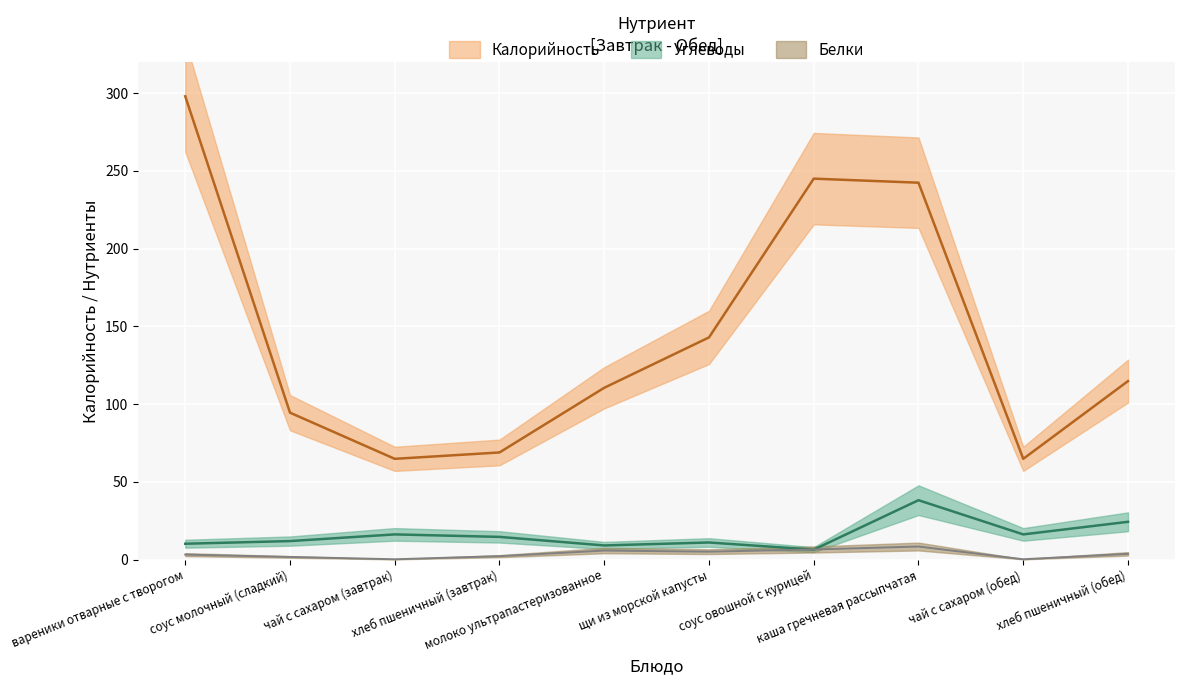

What is the label of the 10th point from the left?

хлеб пшеничный (обед)